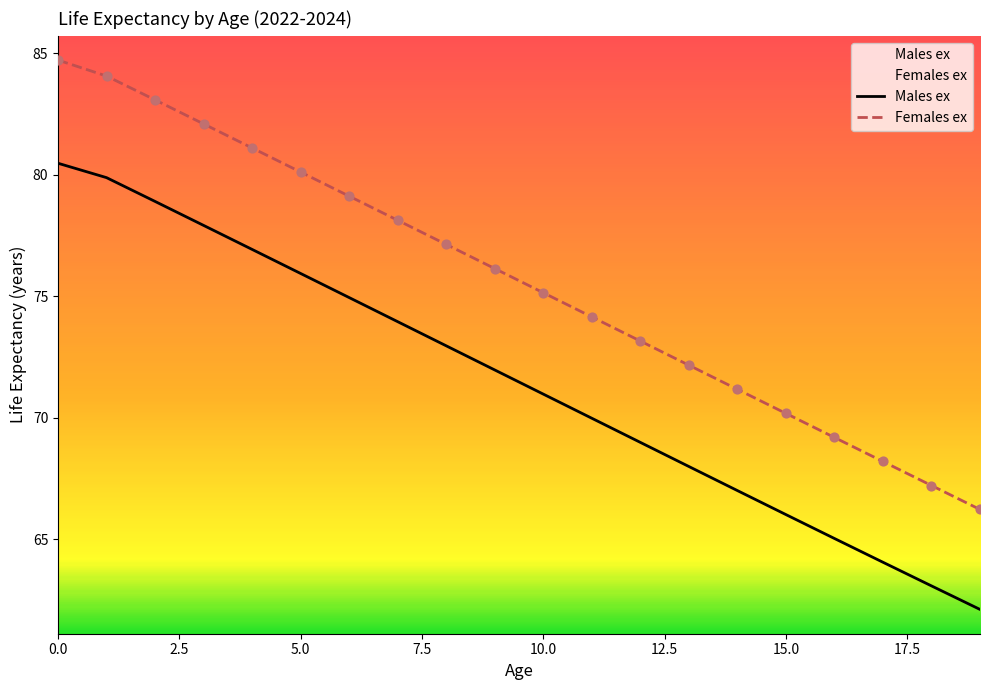

At how many categories does at least one series exceed 70?

16